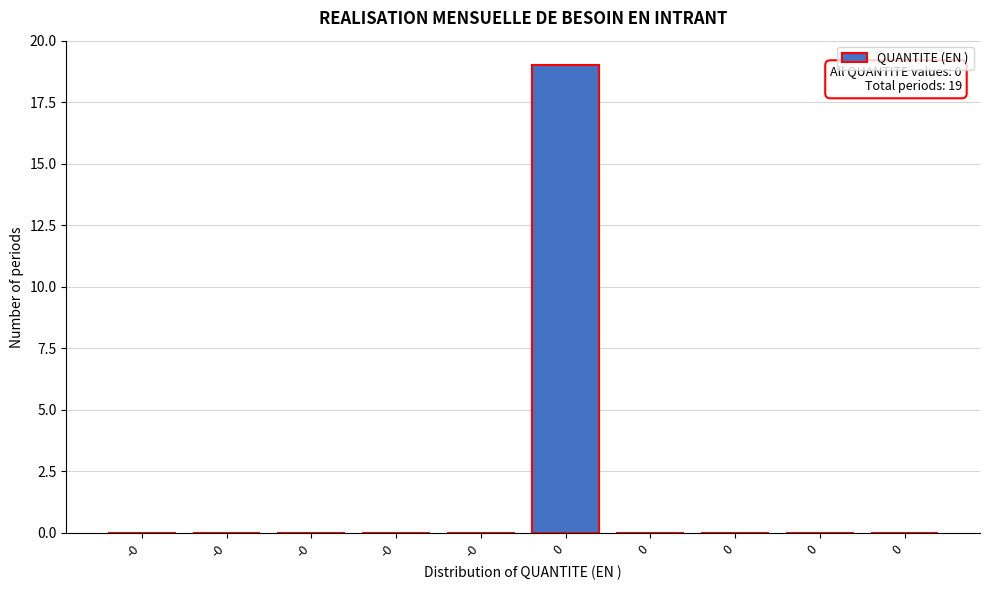

How many categories are shown in the chart?

10